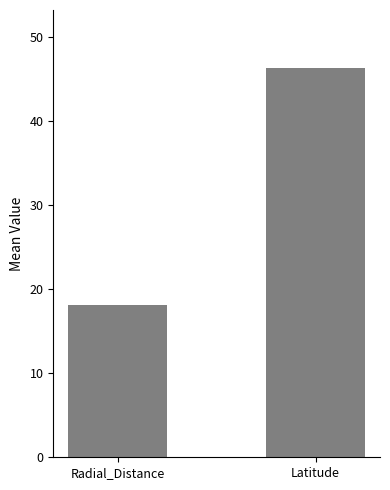

List the series in order of their peak value, highest first.

Latitude, Radial_Distance